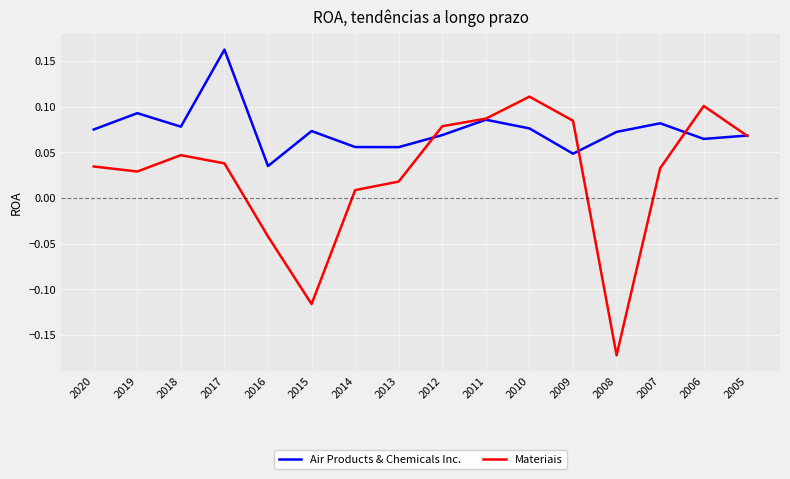

How many negative values does the Materiais series have?

3